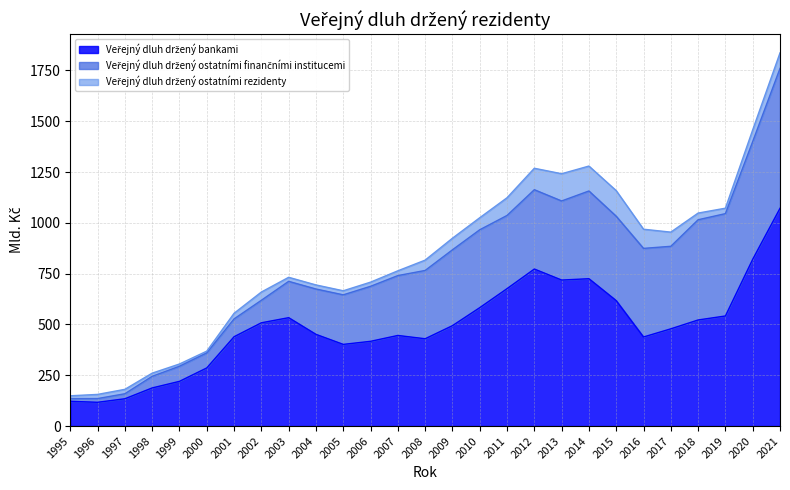

True or false: Veřejný dluh držený ostatními rezidenty and Veřejný dluh držený bankami intersect in this chart.

False